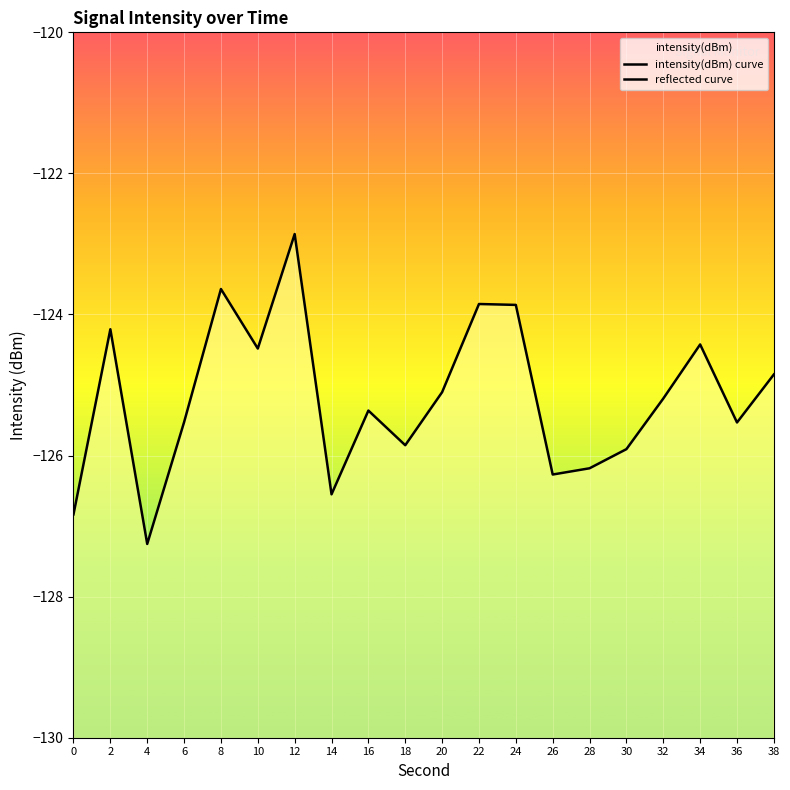

What are all the series names shown in the legend?

intensity(dBm) curve, reflected curve